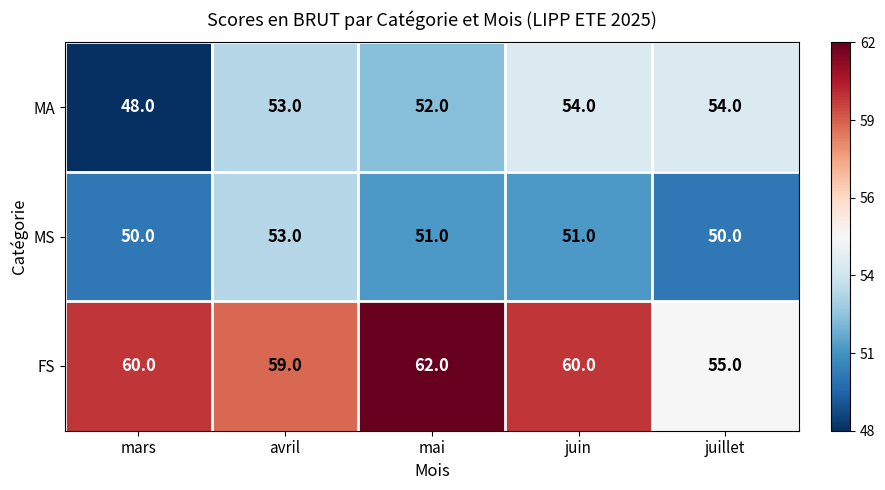

What is the difference between the maximum and minimum values in the MS series?

3